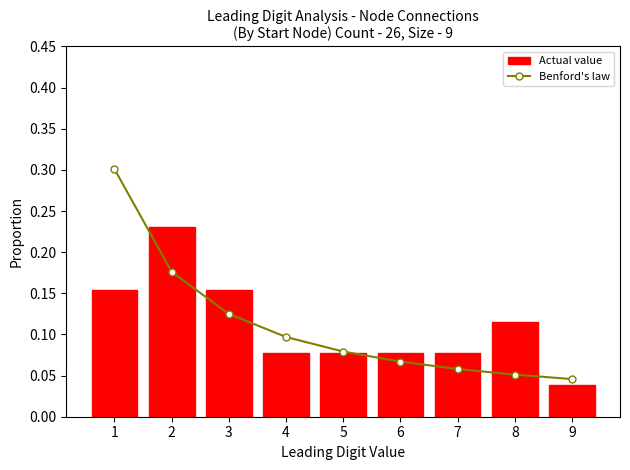

Count the Benford's law values in the range 0 to 1.

9